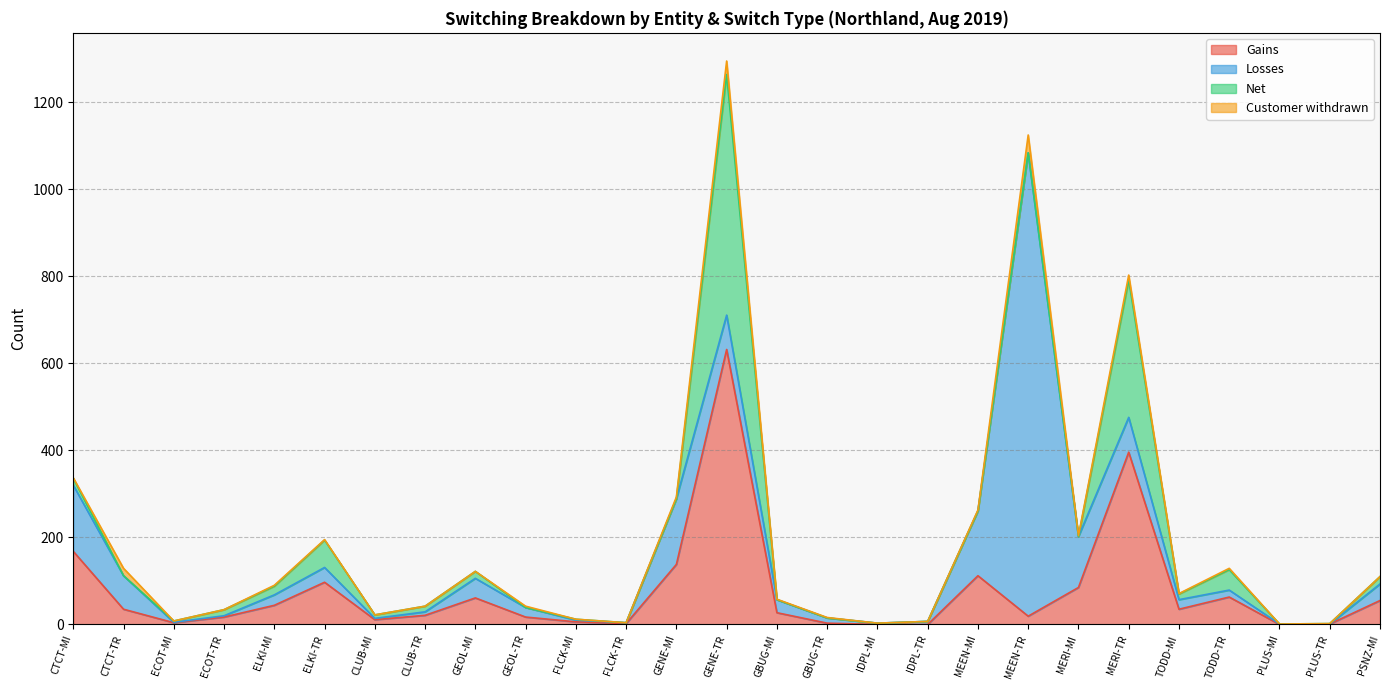

Which series has the largest total across all categories?

Losses